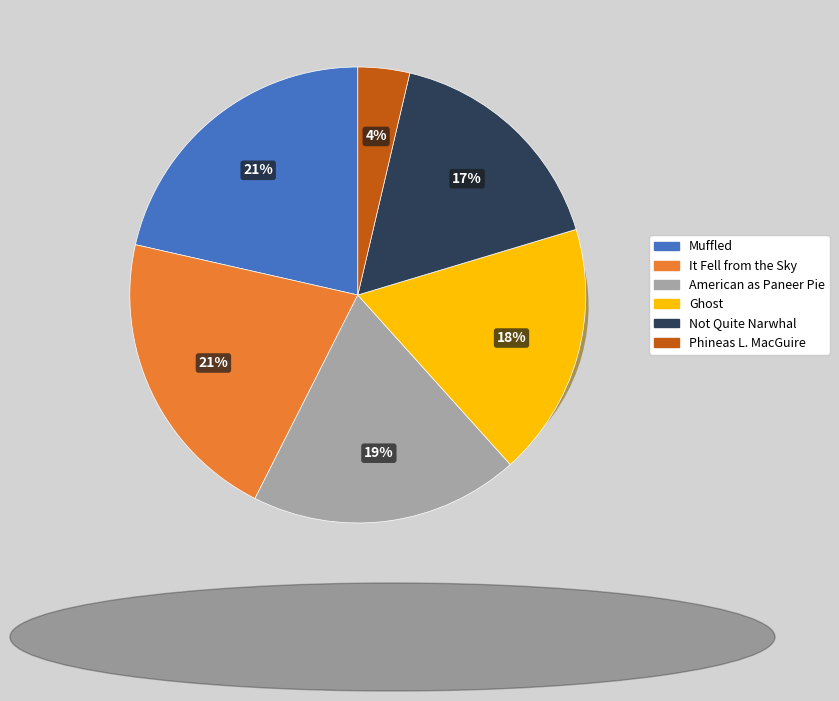

What is the total percentage of American as Paneer Pie and Phineas L. MacGuire?

22.8%